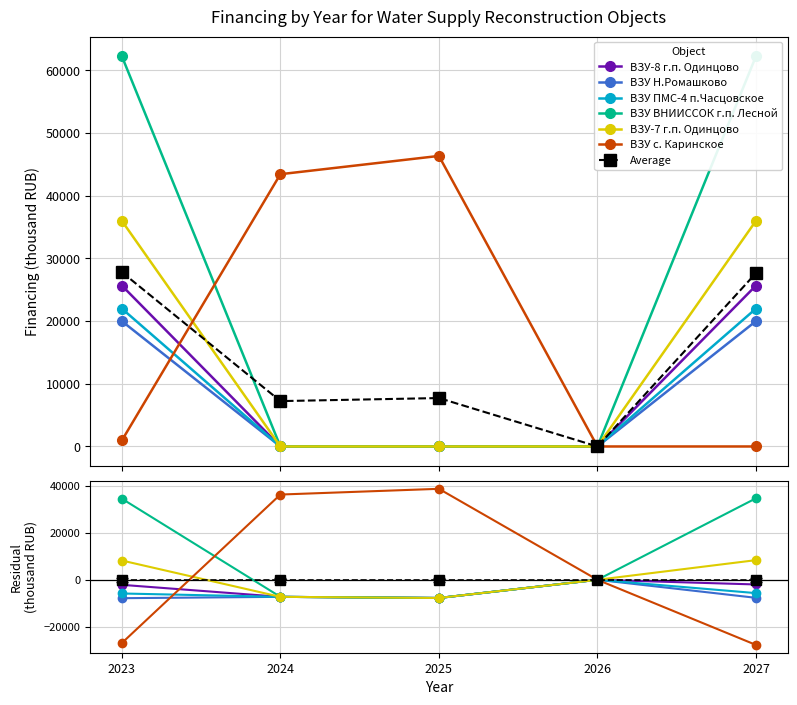

Which series has the widest spread of values?

ВЗУ ВНИИССОК г.п. Лесной